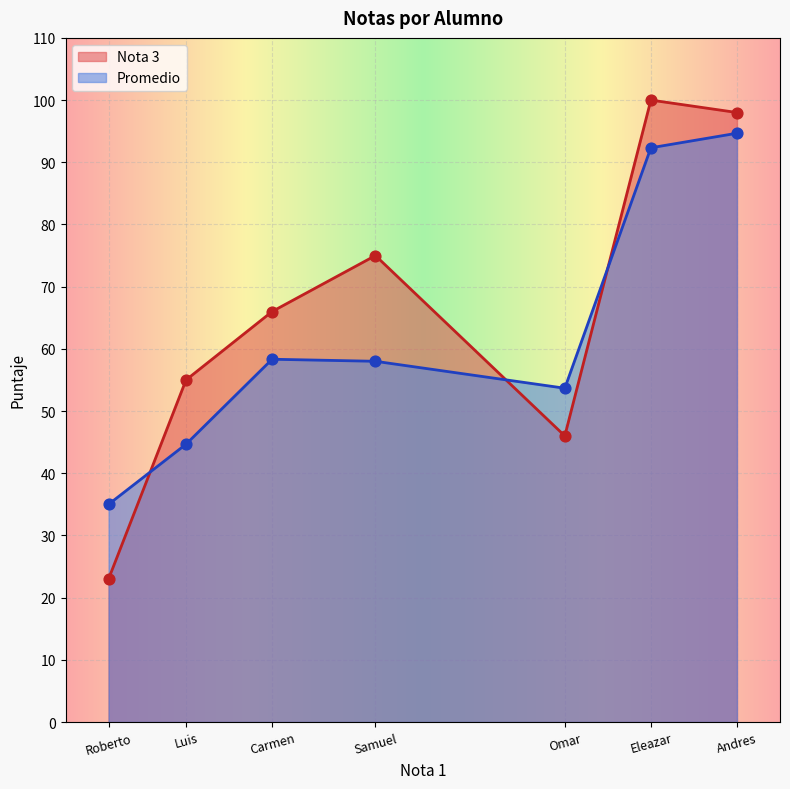

Is the value of Promedio at Omar greater than the value of Nota 3 at Omar?

Yes